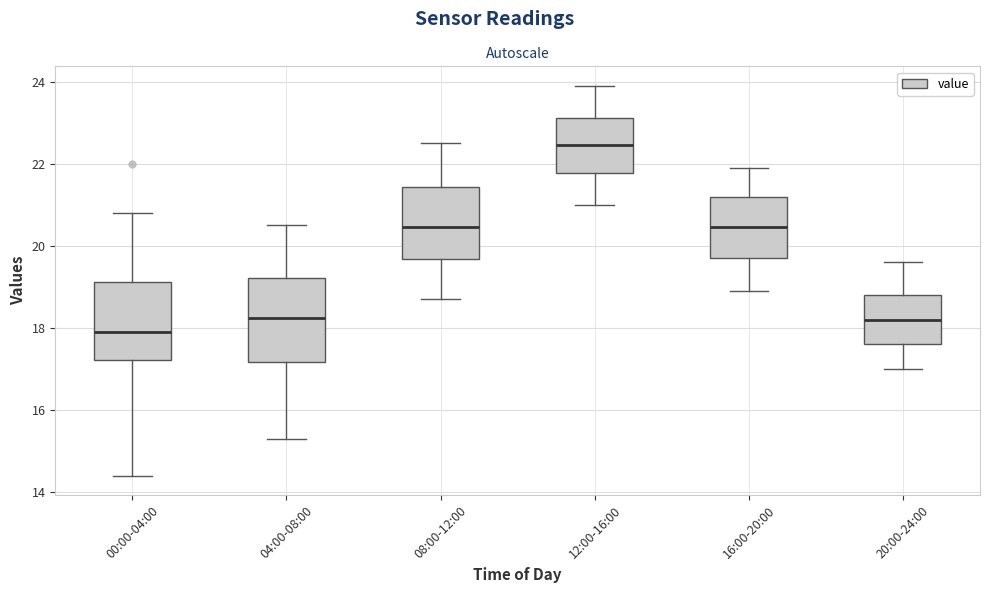

Reading left to right, read every box against the y-axis: the position of its median line, the range the box covers, and the ends of its whiskers. The values are not printed on the chart, so give them approximately, as read against the axis.

00:00-04:00: median 18.0, box 17.2 to 19.2, whiskers 14.4 to 20.8
04:00-08:00: median 18.2, box 17.2 to 19.2, whiskers 15.4 to 20.6
08:00-12:00: median 20.4, box 19.6 to 21.4, whiskers 18.8 to 22.6
12:00-16:00: median 22.4, box 21.8 to 23.2, whiskers 21.0 to 24.0
16:00-20:00: median 20.4, box 19.8 to 21.2, whiskers 19.0 to 22.0
20:00-24:00: median 18.2, box 17.6 to 18.8, whiskers 17.0 to 19.6